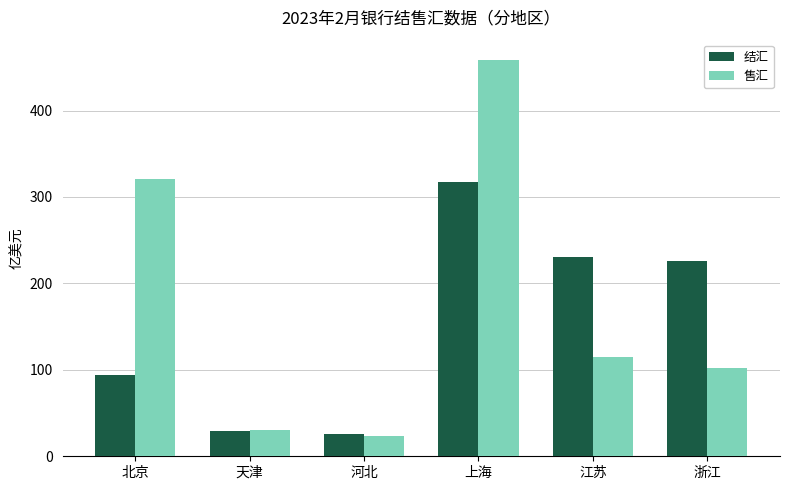

What is the label of the 1st bar from the left?

北京